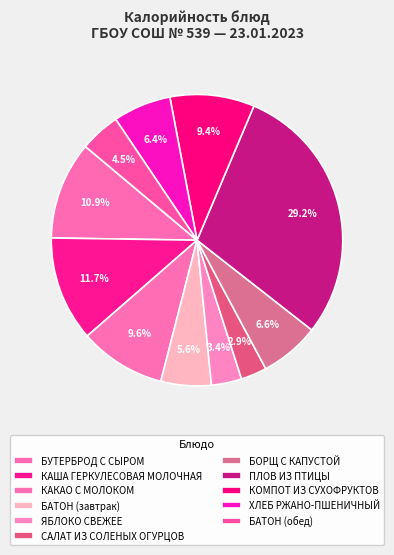

Is there any slice that represents more than half of the pie?

No